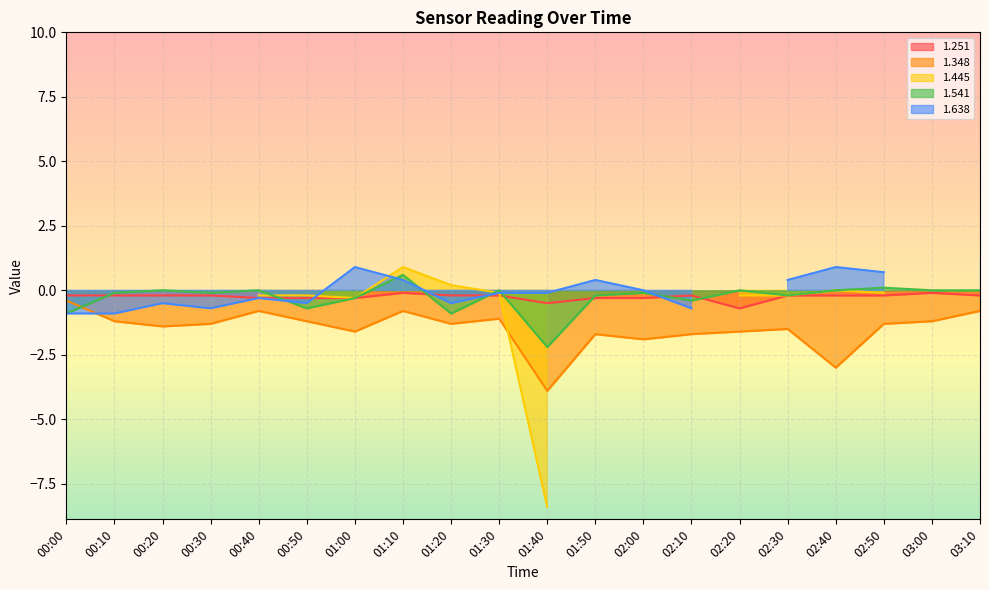

Is it true that 1.541 equals -1.7 at 00:40?

False